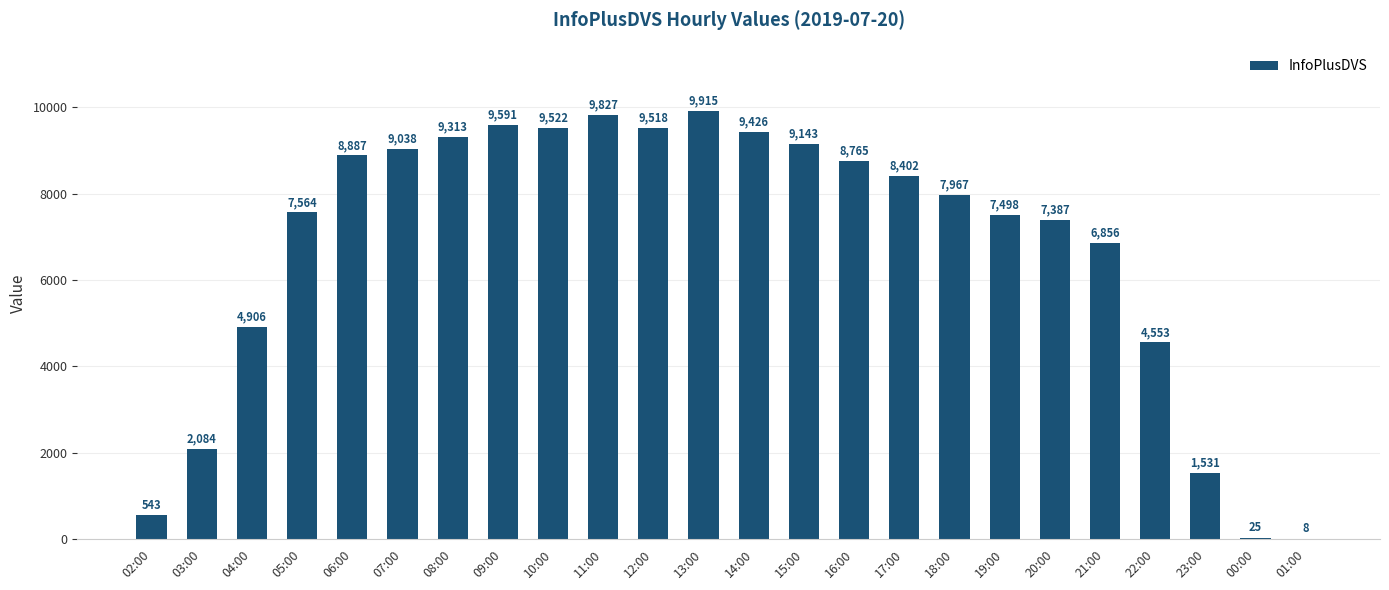

True or false: the data shows 16138 at 13:00.

False